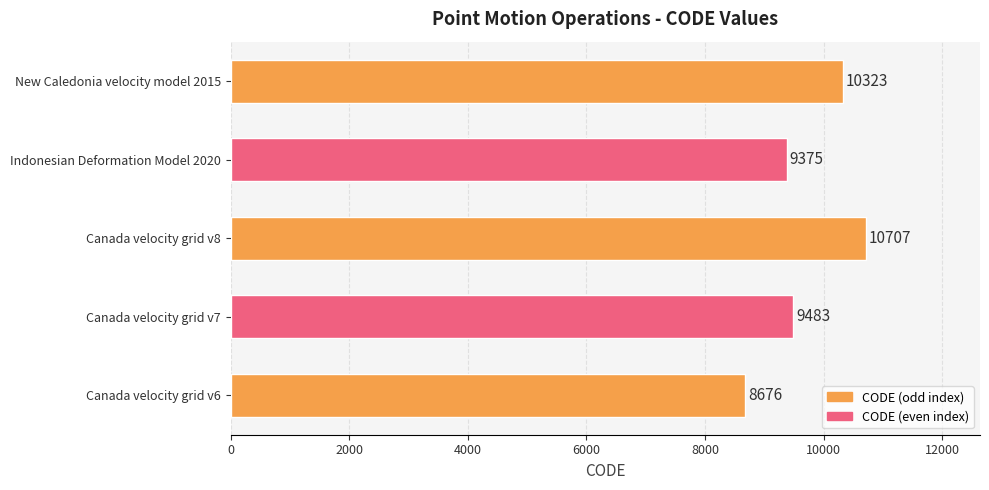

What is the maximum value shown in the chart?

10707